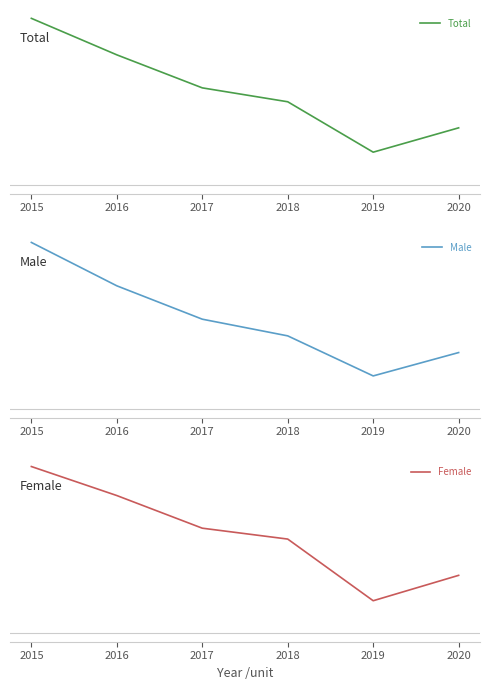

What is the value of the Male point at the 6th from the left?

17